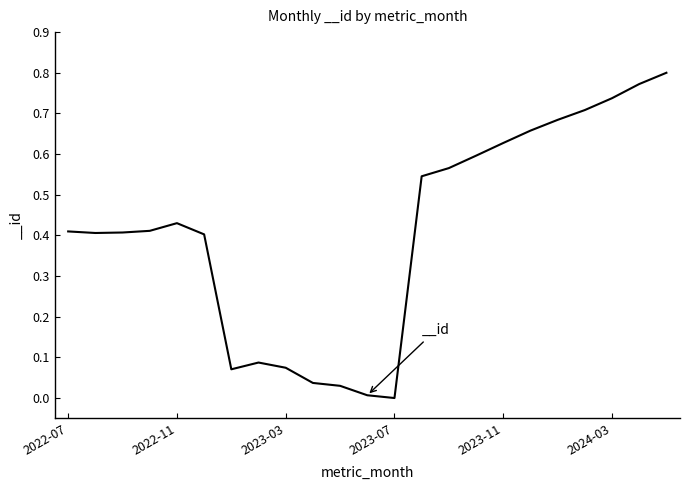

At which category does the data reach its first local valley?

2022-08